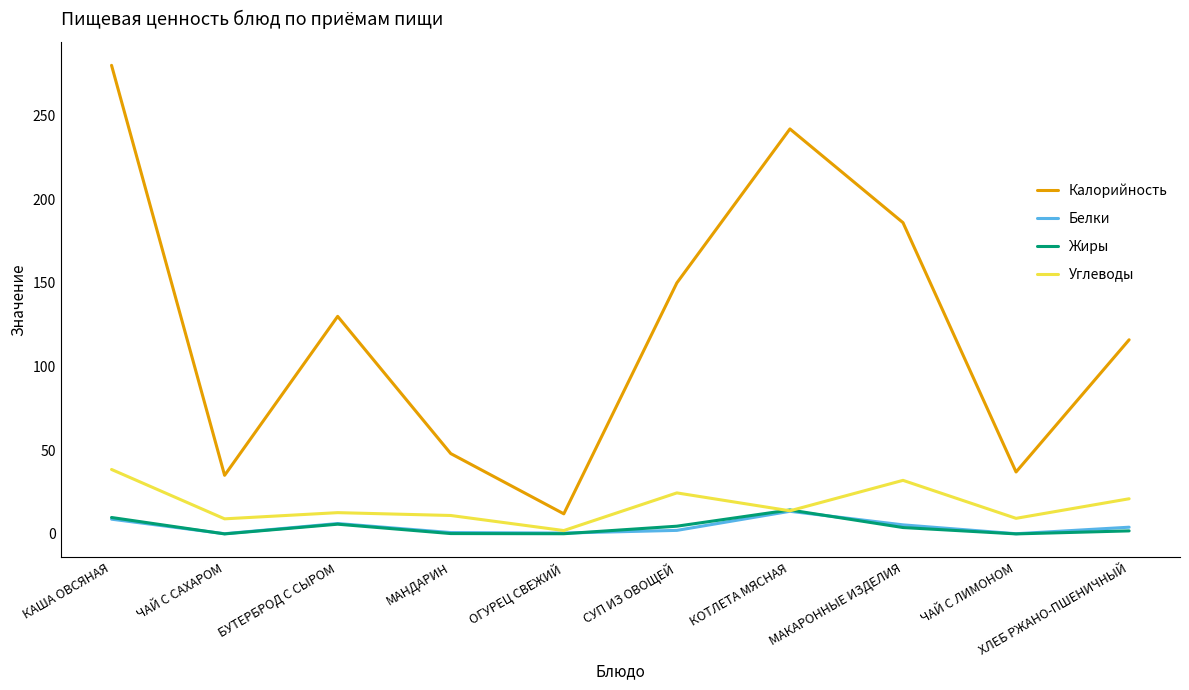

How many values in the Жиры series exceed 3?

5